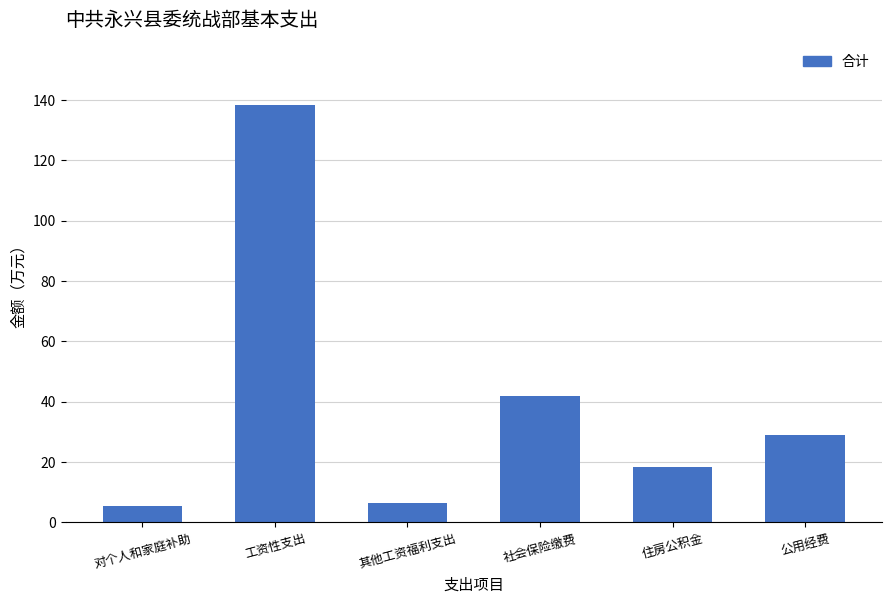

What position from the right is 其他工资福利支出?

4